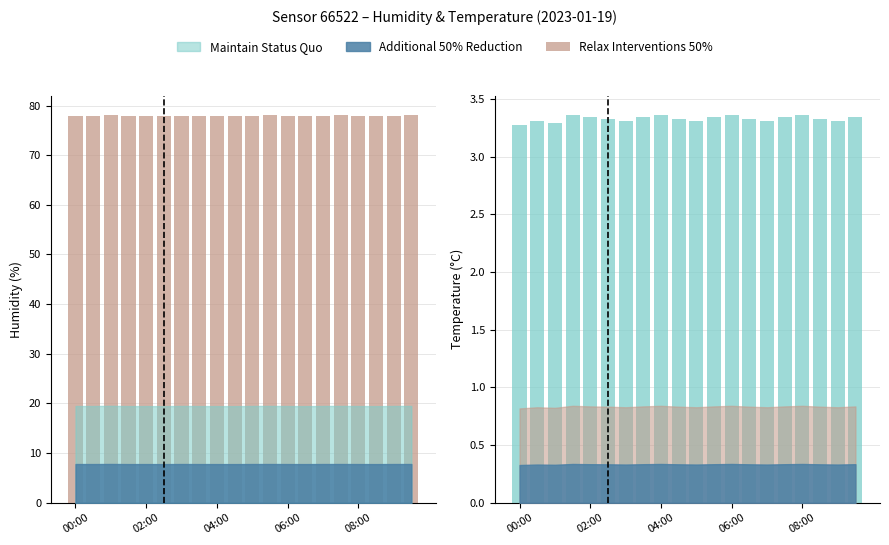

Which label corresponds to the smallest value in the chart?

00:00